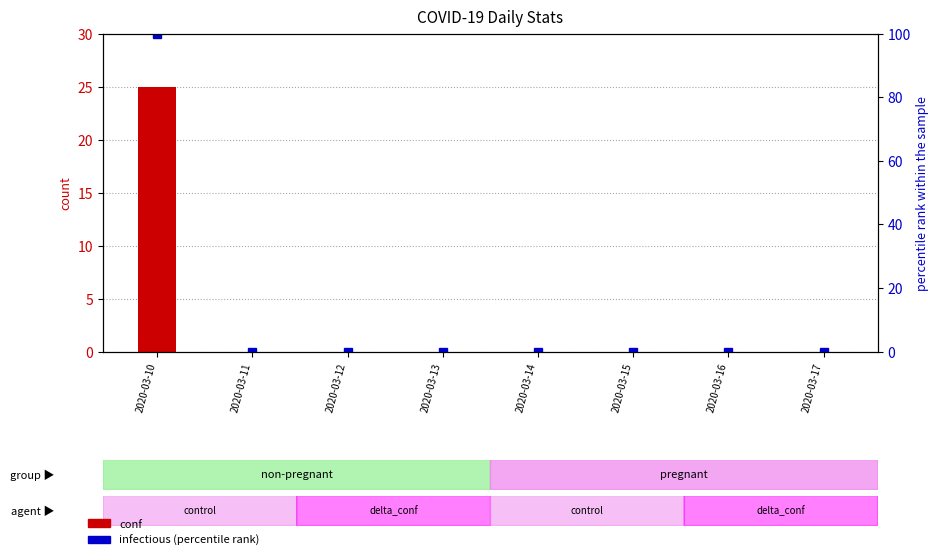

Which series has the widest spread of values?

infectious (percentile rank)